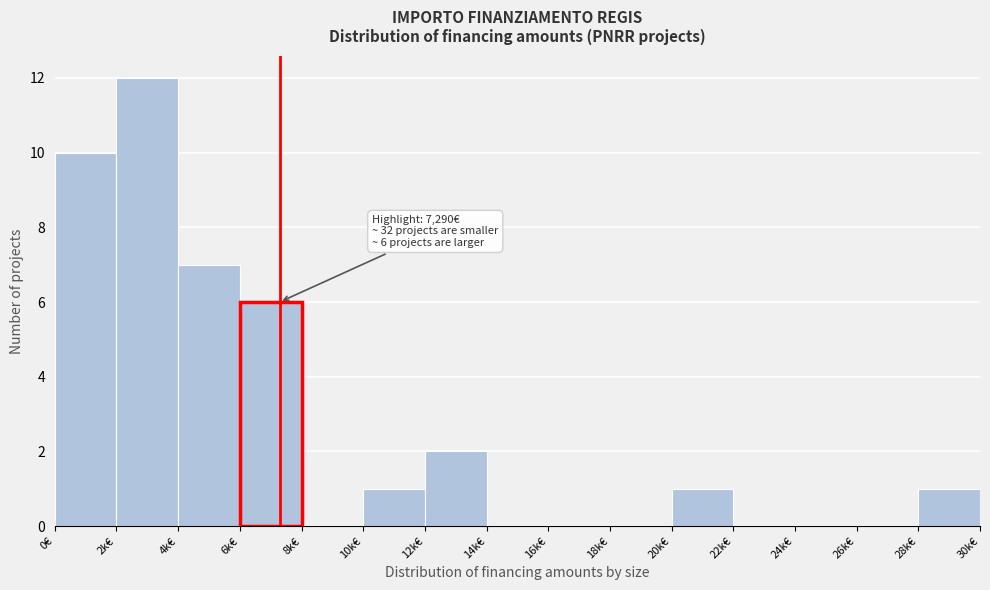

Reading left to right, list all the values displayed in this chart.

0€=10	2k€=12	4k€=7	6k€=6	8k€=0	10k€=1	12k€=2	14k€=0	16k€=0	18k€=0	20k€=1	22k€=0	24k€=0	26k€=0	28k€=1